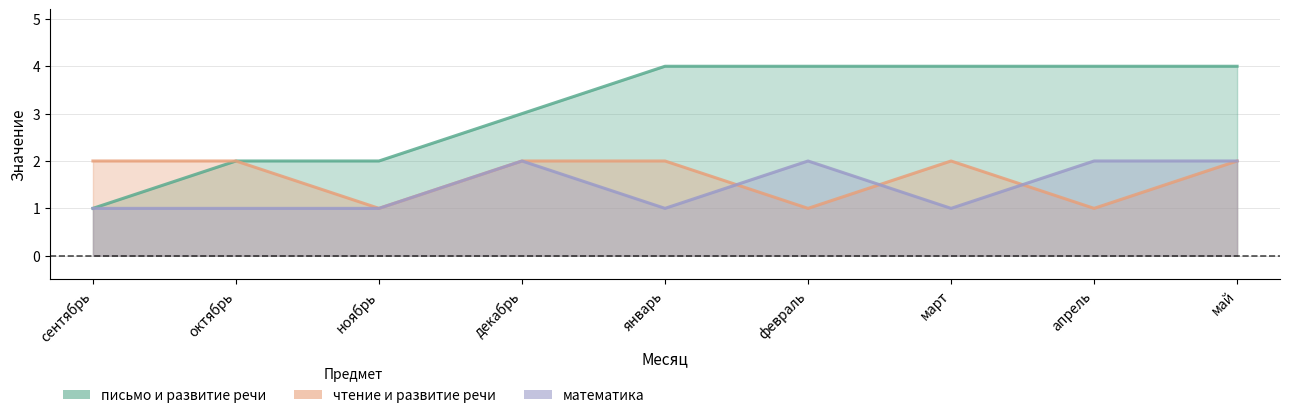

At which category does чтение и развитие речи reach its first local valley?

ноябрь